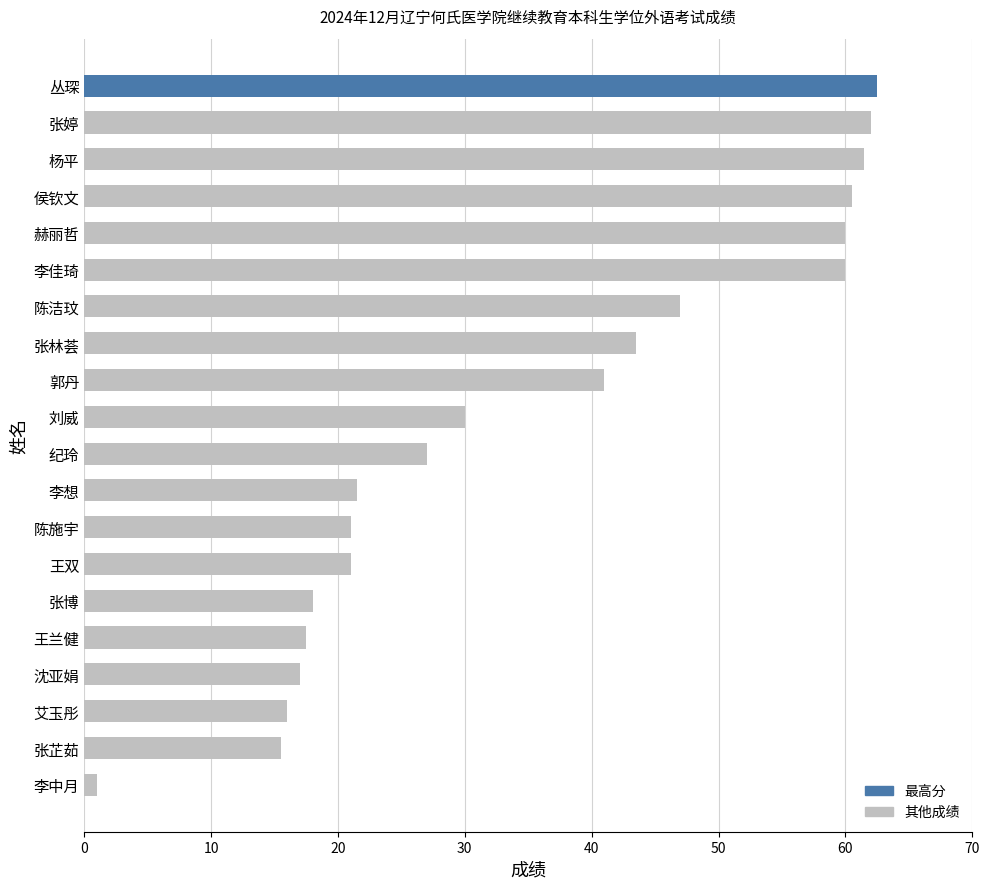

What is the maximum value shown in the chart?

62.5